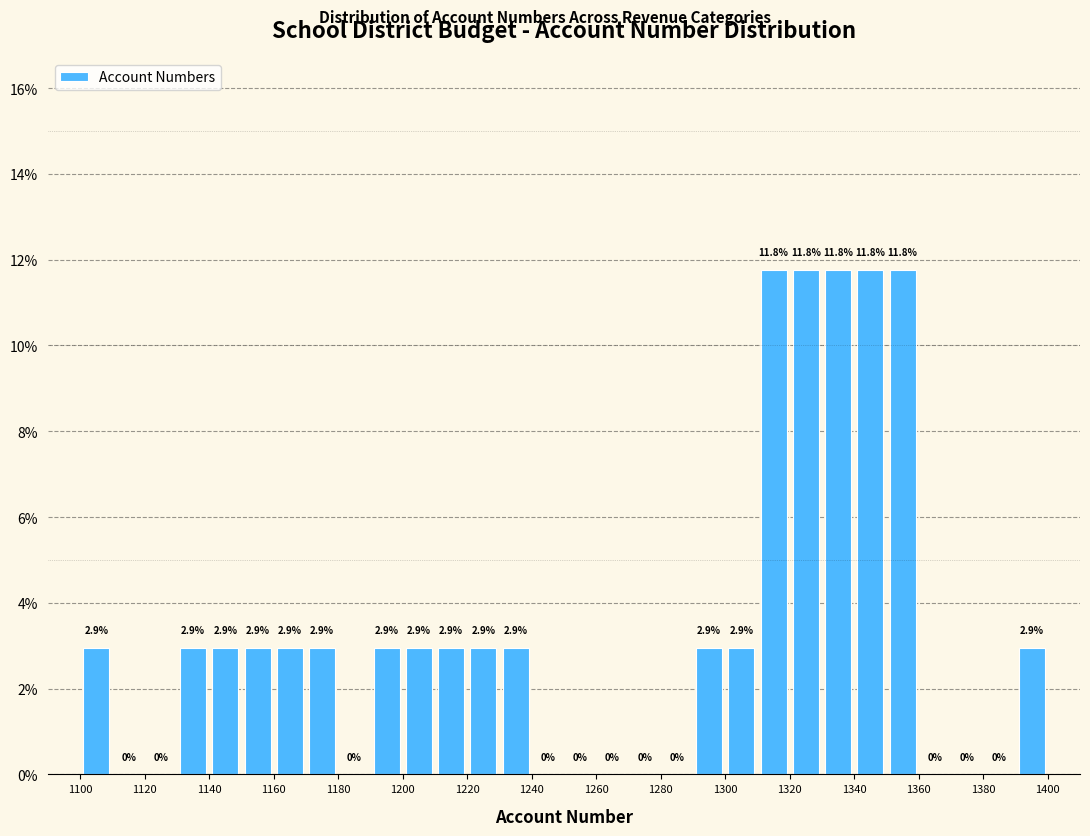

Reading left to right, transcribe this chart: for each bar, give the range it covers on the x-axis and its height.

1100 to 1110: 2.9
1110 to 1120: 0.0
1120 to 1130: 0.0
1130 to 1140: 2.9
1140 to 1150: 2.9
1150 to 1160: 2.9
1160 to 1170: 2.9
1170 to 1180: 2.9
1180 to 1190: 0.0
1190 to 1200: 2.9
1200 to 1210: 2.9
1210 to 1220: 2.9
1220 to 1230: 2.9
1230 to 1240: 2.9
1240 to 1250: 0.0
1250 to 1260: 0.0
1260 to 1270: 0.0
1270 to 1280: 0.0
1280 to 1290: 0.0
1290 to 1300: 2.9
1300 to 1310: 2.9
1310 to 1320: 11.8
1320 to 1330: 11.8
1330 to 1340: 11.8
1340 to 1350: 11.8
1350 to 1360: 11.8
1360 to 1370: 0.0
1370 to 1380: 0.0
1380 to 1390: 0.0
1390 to 1400: 2.9